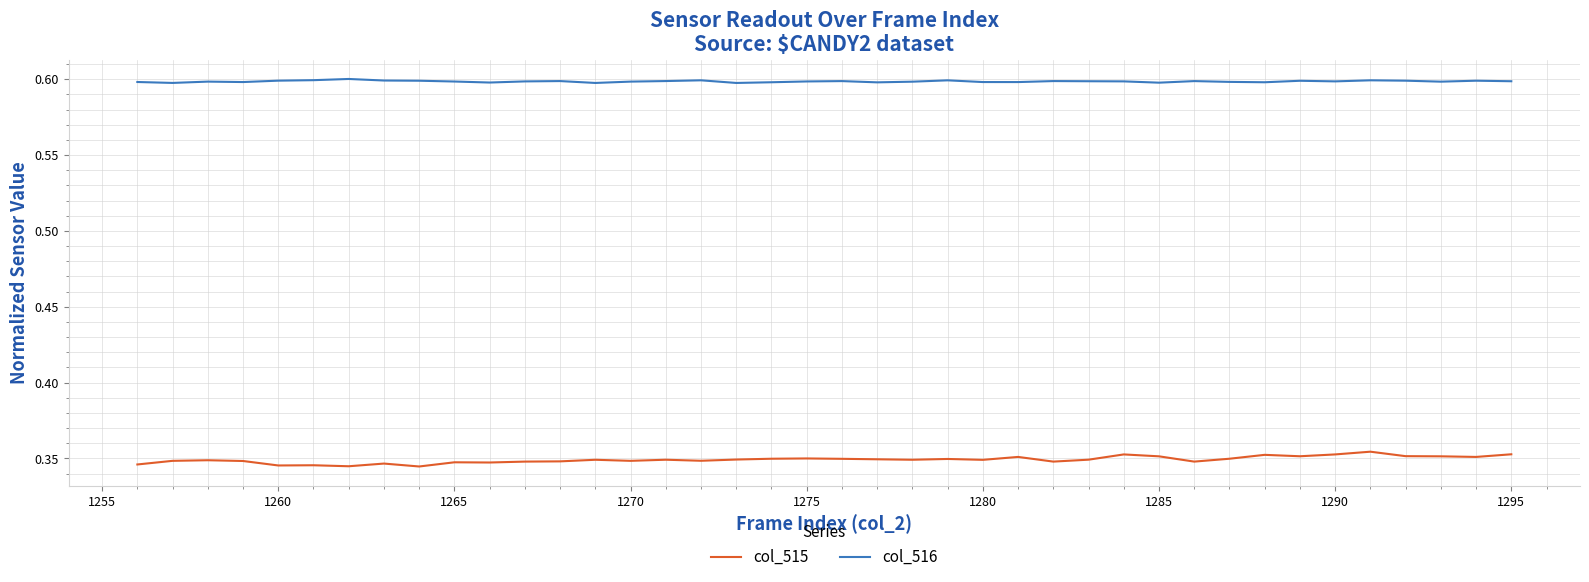

List the series in order of their peak value, lowest first.

col_515, col_516